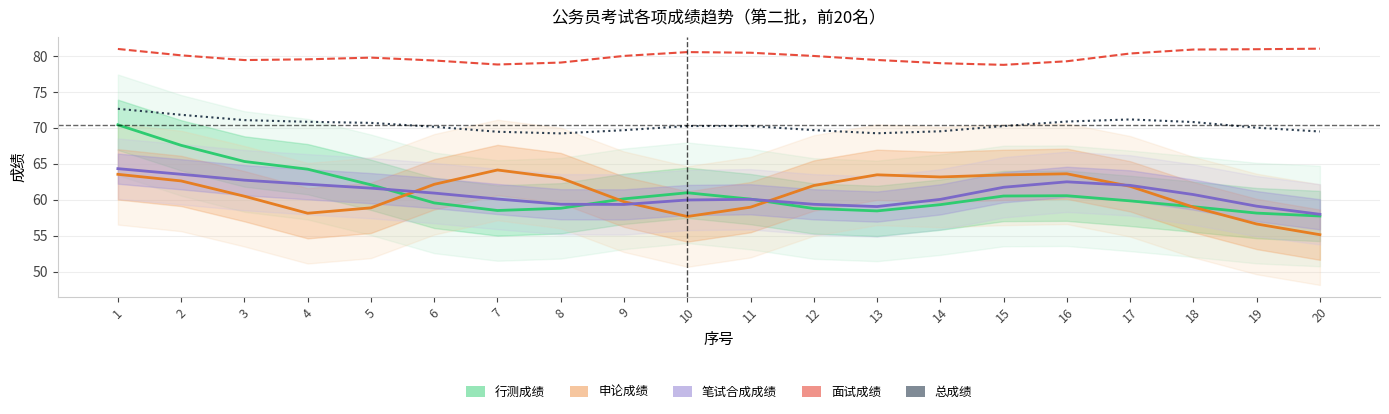

Where is the first local maximum for 行测成绩?

10